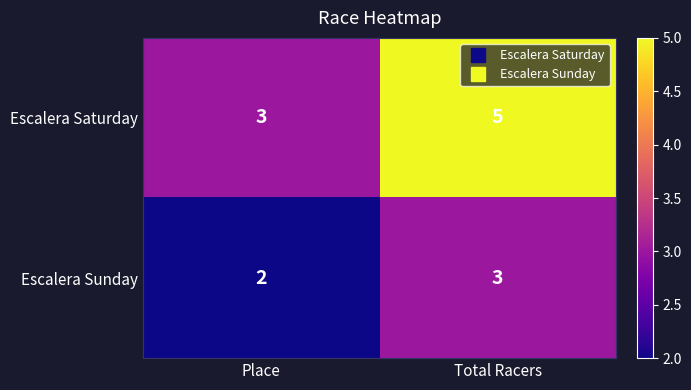

Reading left to right, extract all data points from this chart.

Escalera Saturday: Place=3	Total Racers=5
Escalera Sunday: Place=2	Total Racers=3